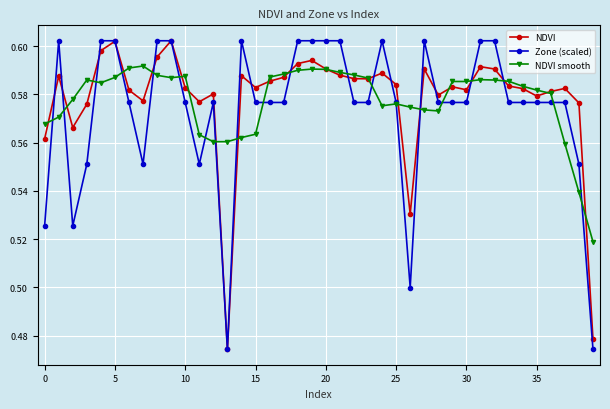

At how many categories does at least one series exceed 0?

40